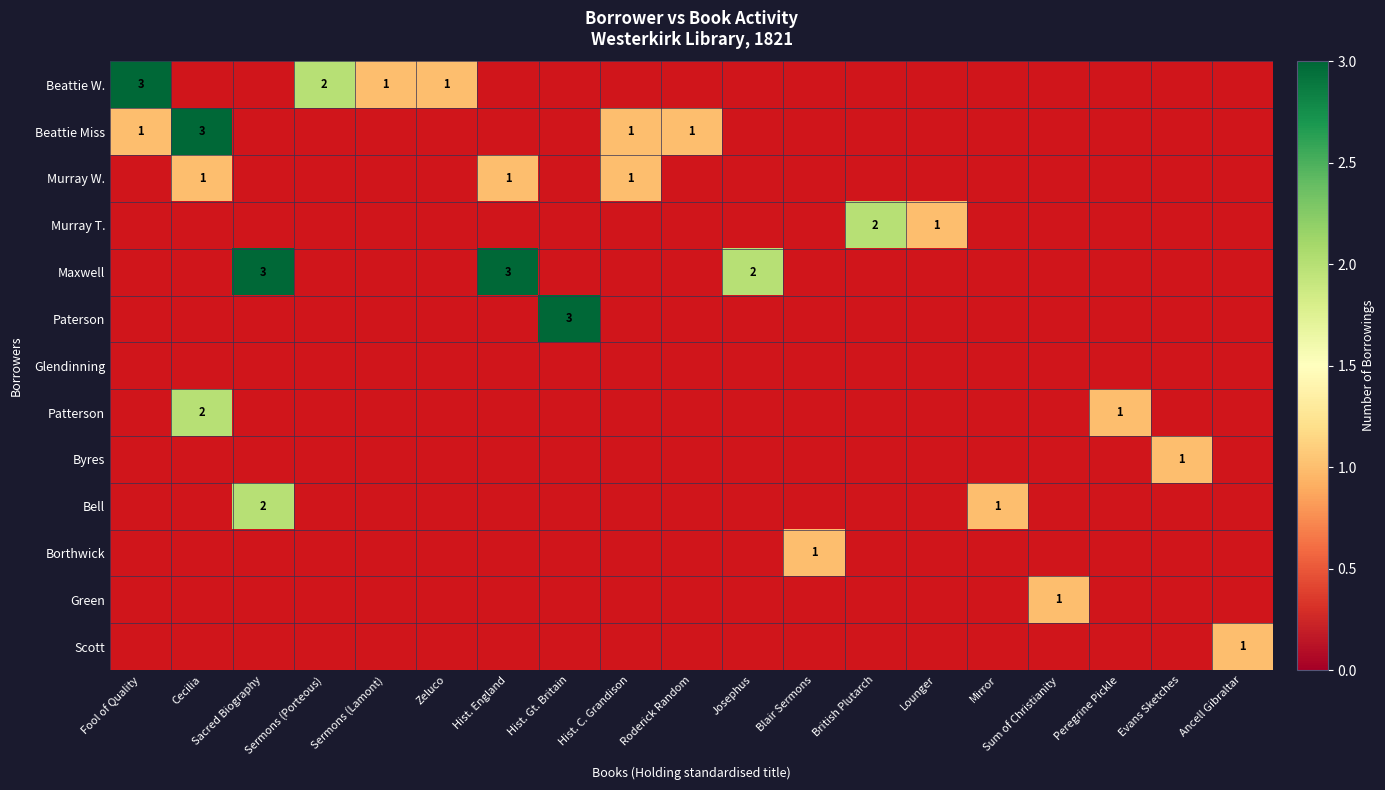

At how many categories does at least one series exceed 2?

5